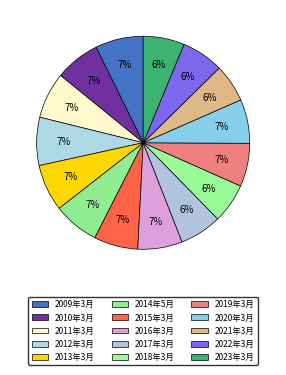

Between 2021年3月 and 2009年3月, which is larger?

2009年3月